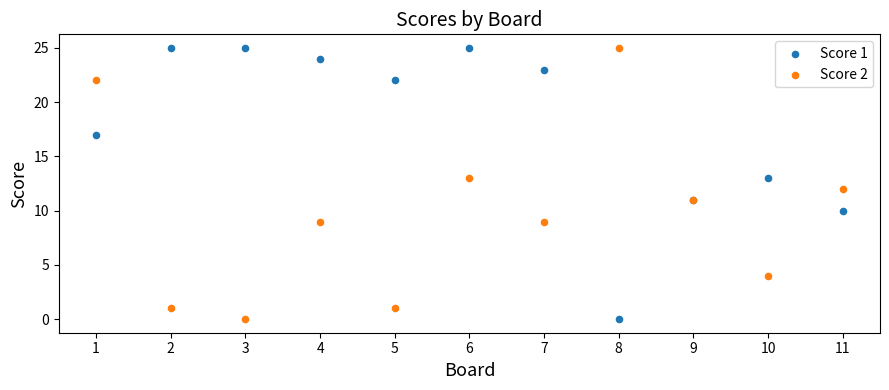

What is the X range (max minus min) for the scatter plot?

10